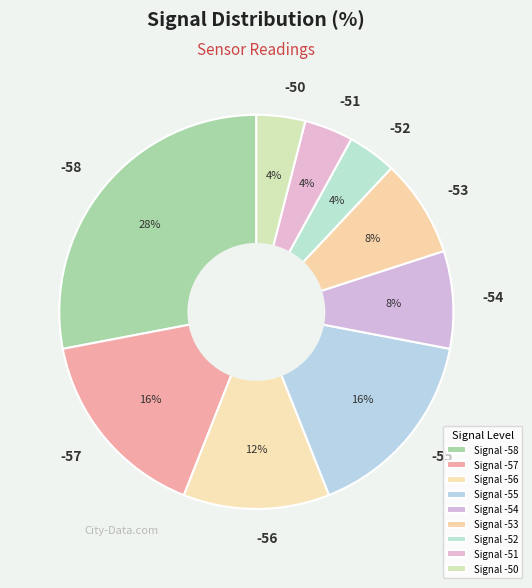

The -58 slice represents 1% of the pie. True or false?

False